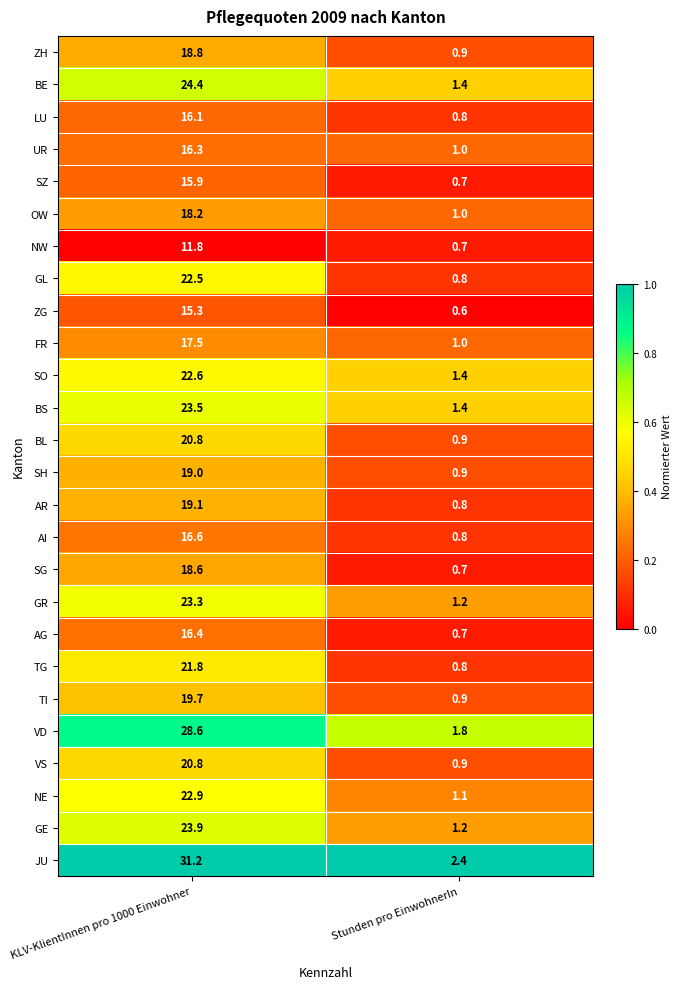

What is the smallest value displayed?

0.6